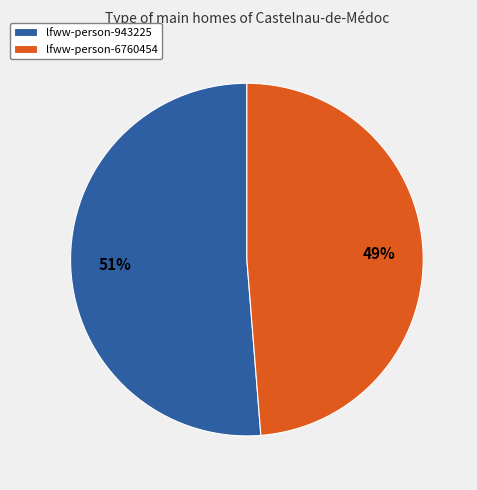

Is lfww-person-6760454 the majority of the pie?

No